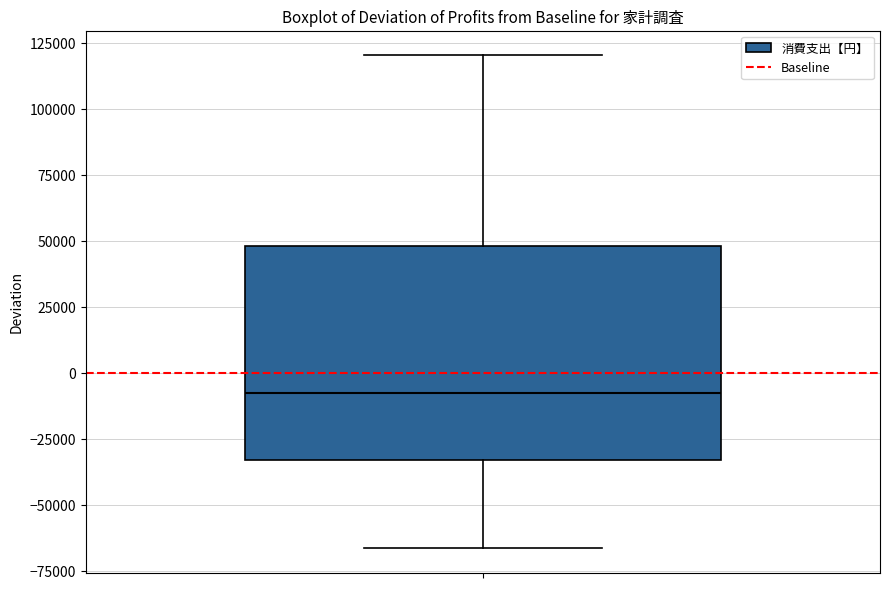

Read this box plot against the y-axis: the position of the median line, the range covered by the box, and the ends of both whiskers. The values are not printed on the chart, so give them approximately, as read against the axis.

median -10000, box -35000 to 50000, whiskers -65000 to 120000